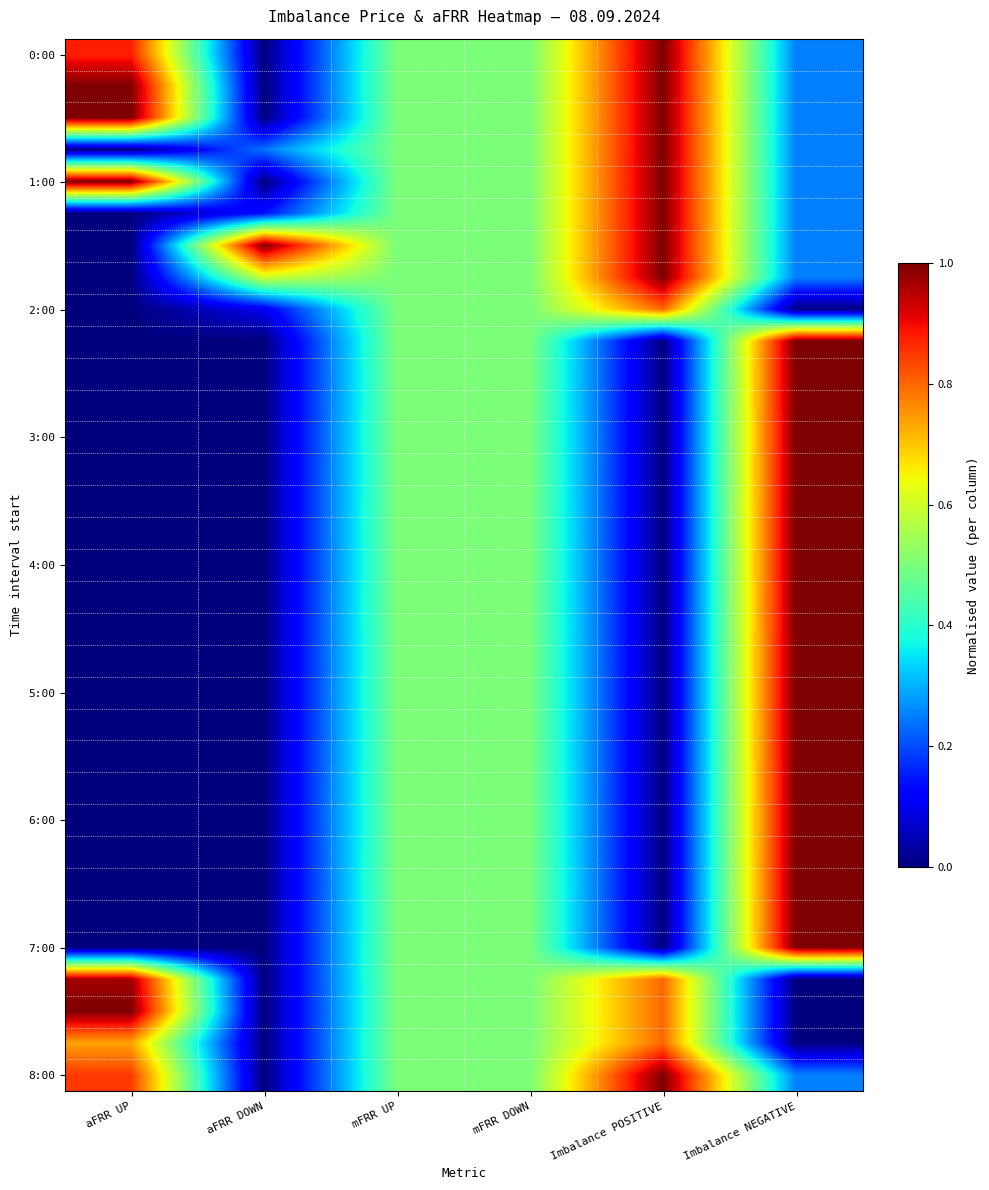

How many series are shown in this chart?

33